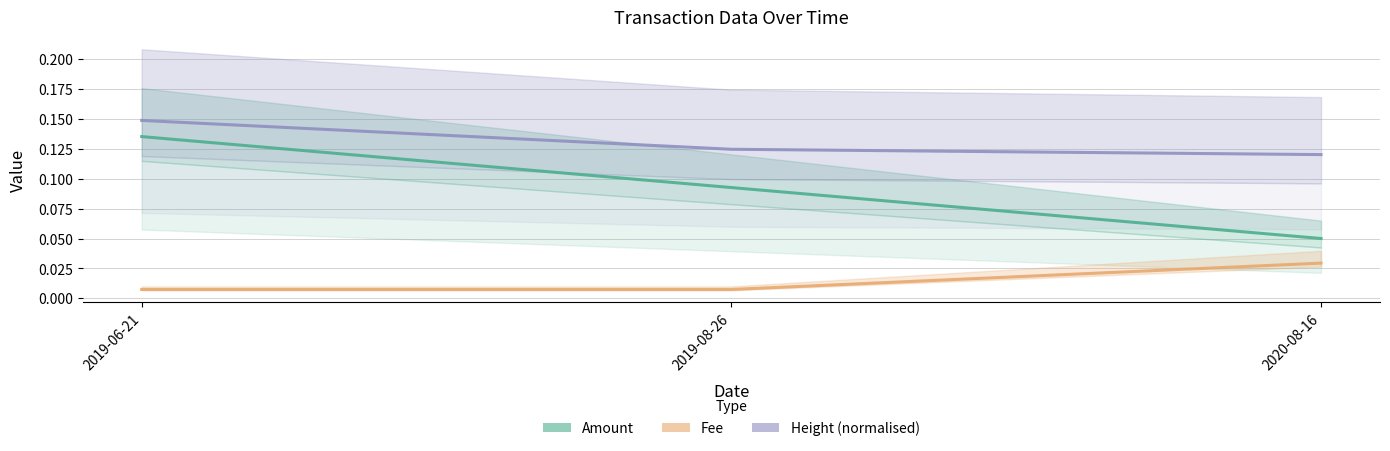

Reading left to right, list all the values displayed in this chart.

Amount: 2019-06-21=0.1	2019-08-26=0.1	2020-08-16=0.1
Fee: 2019-06-21=0.0	2019-08-26=0.0	2020-08-16=0.0
Height (normalised): 2019-06-21=0.1	2019-08-26=0.1	2020-08-16=0.1